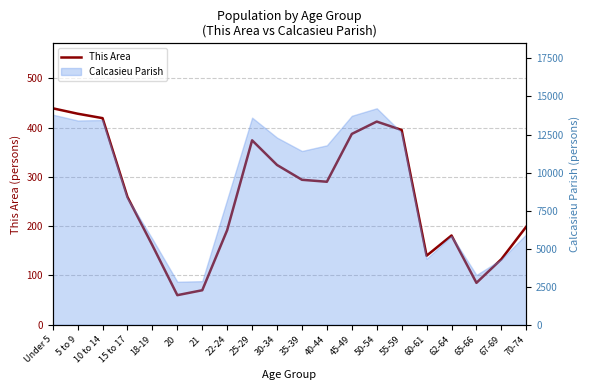

What position from the left is 30-34?

10